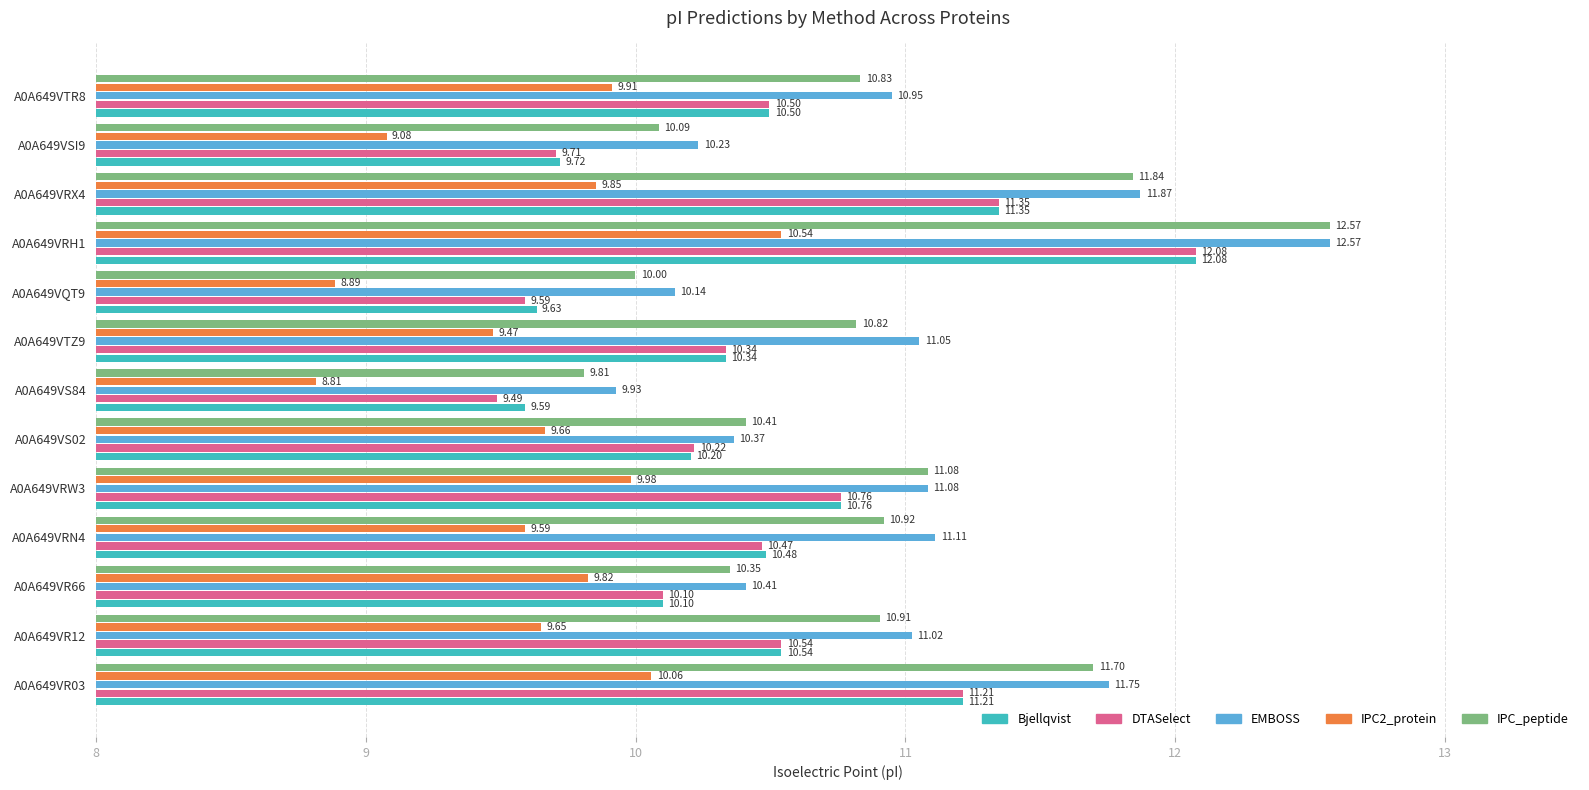

What is the difference between the maximum and second lowest values in the IPC2_protein series?

1.7